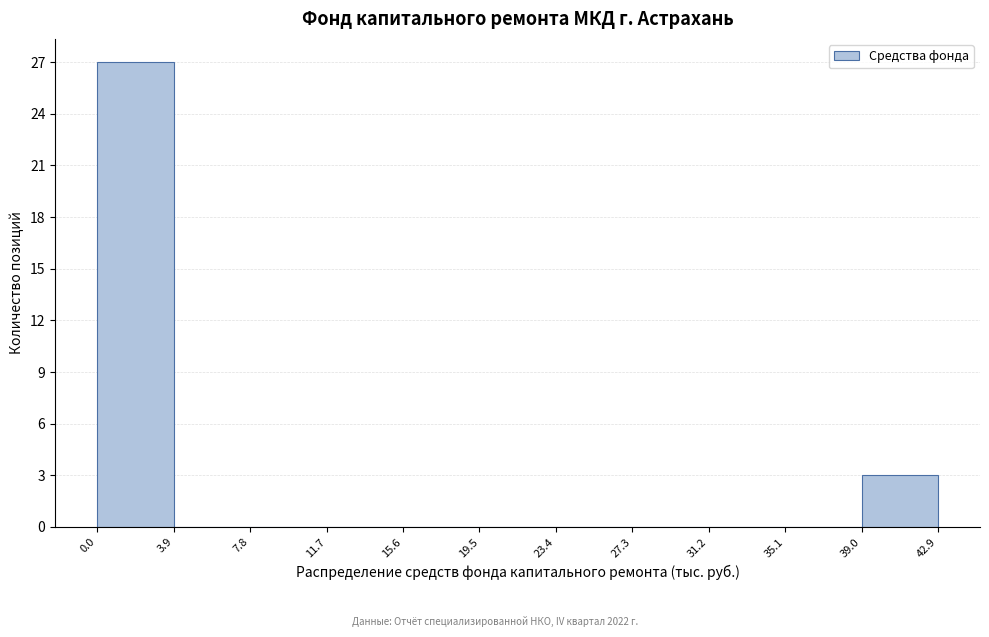

What is the height of the bar covering 39.0 to 42.9 on the x-axis? The values are not printed on the chart, so give them approximately, as read against the axis.

3